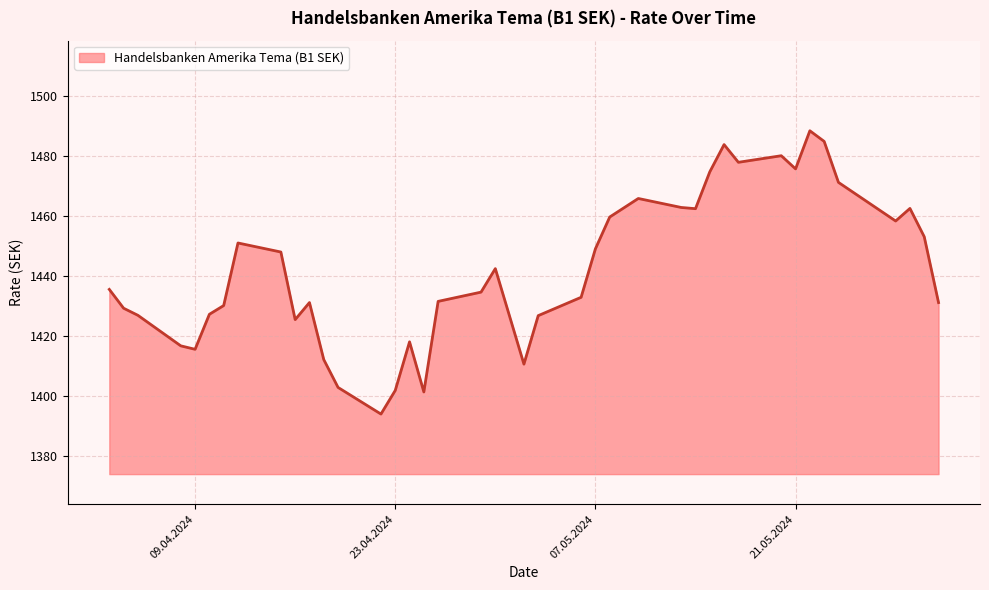

What is the average value?

1442.2